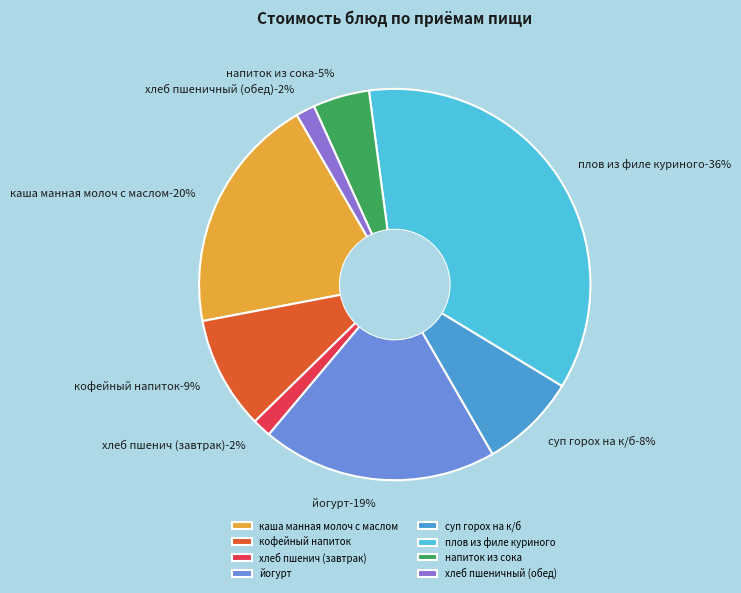

Which category has the smallest portion of the pie?

хлеб пшенич (завтрак)